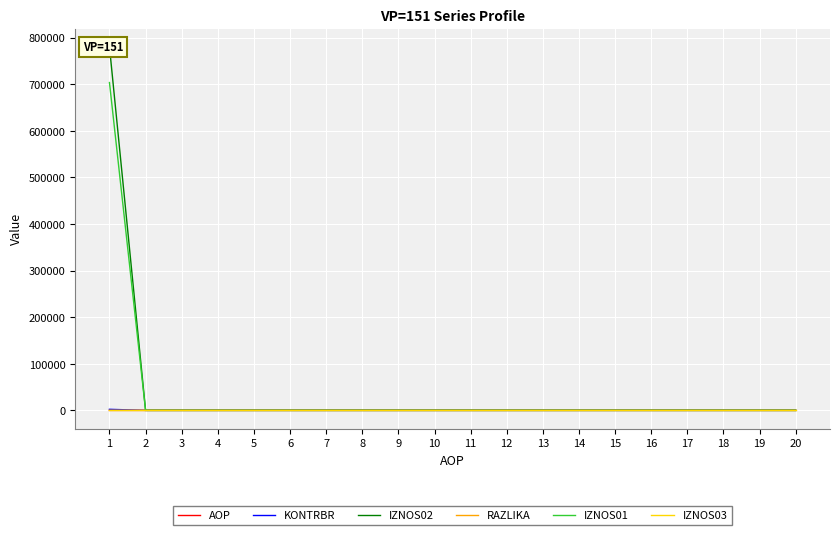

Is the value of RAZLIKA at 2 greater than the value of AOP at 8?

No